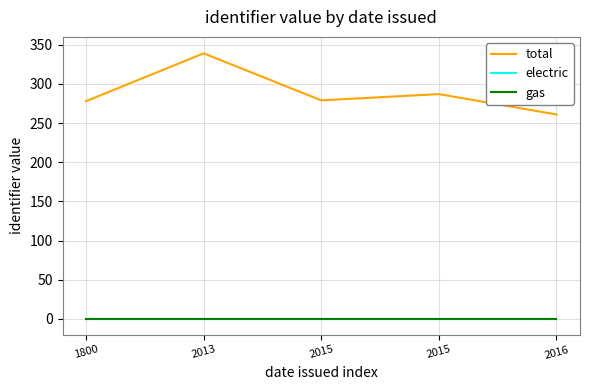

True or false: electric has more than 0 interior local peaks.

False